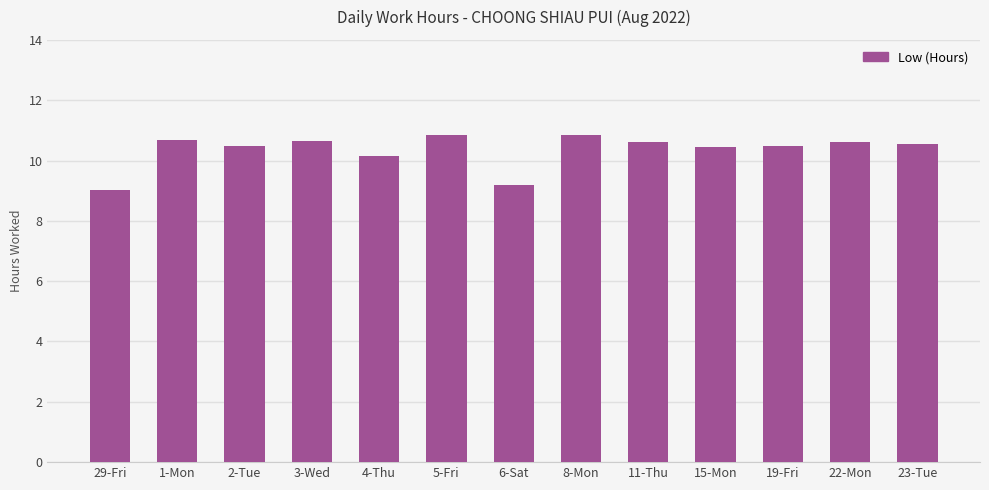

What is the approximate value at 4-Thu?

10.1